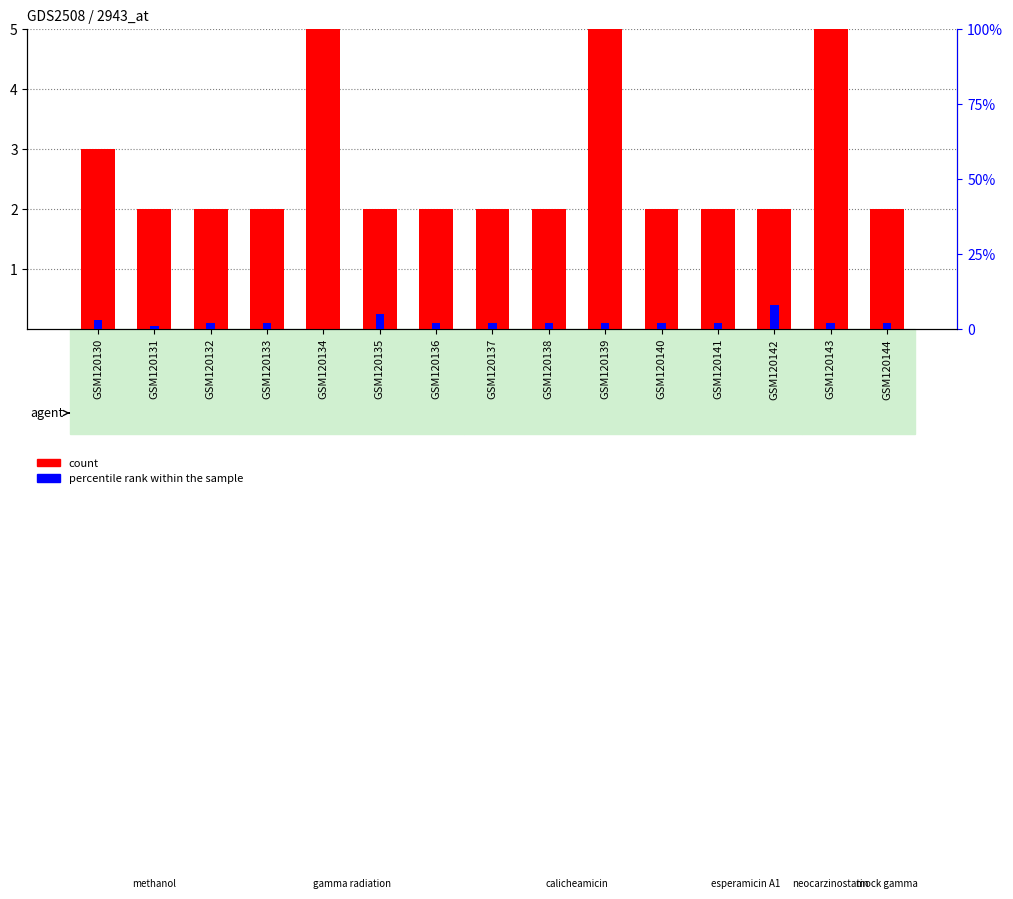

Is it true that percentile rank within the sample equals 2 at GSM120138?

True